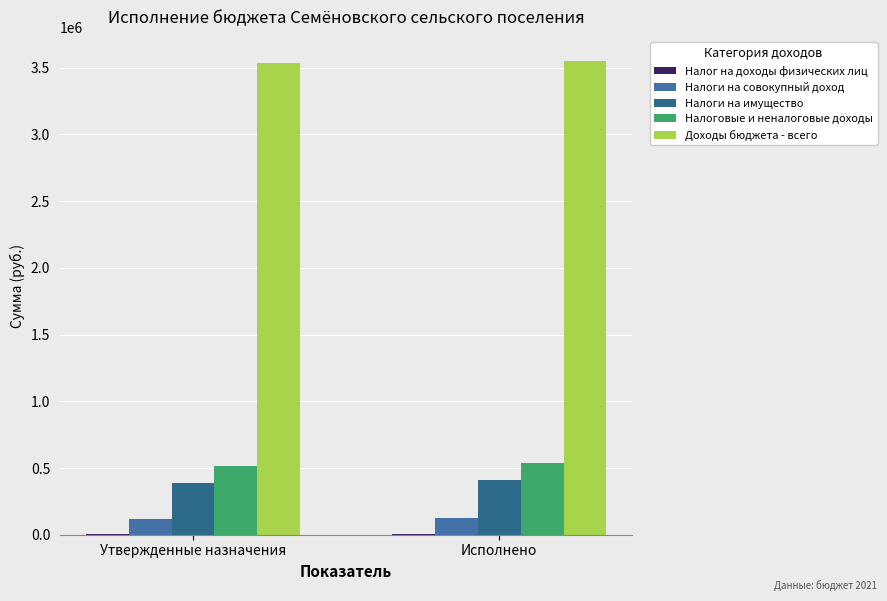

The Налоговые и неналоговые доходы series shows 539206.2 at Исполнено. True or false?

True